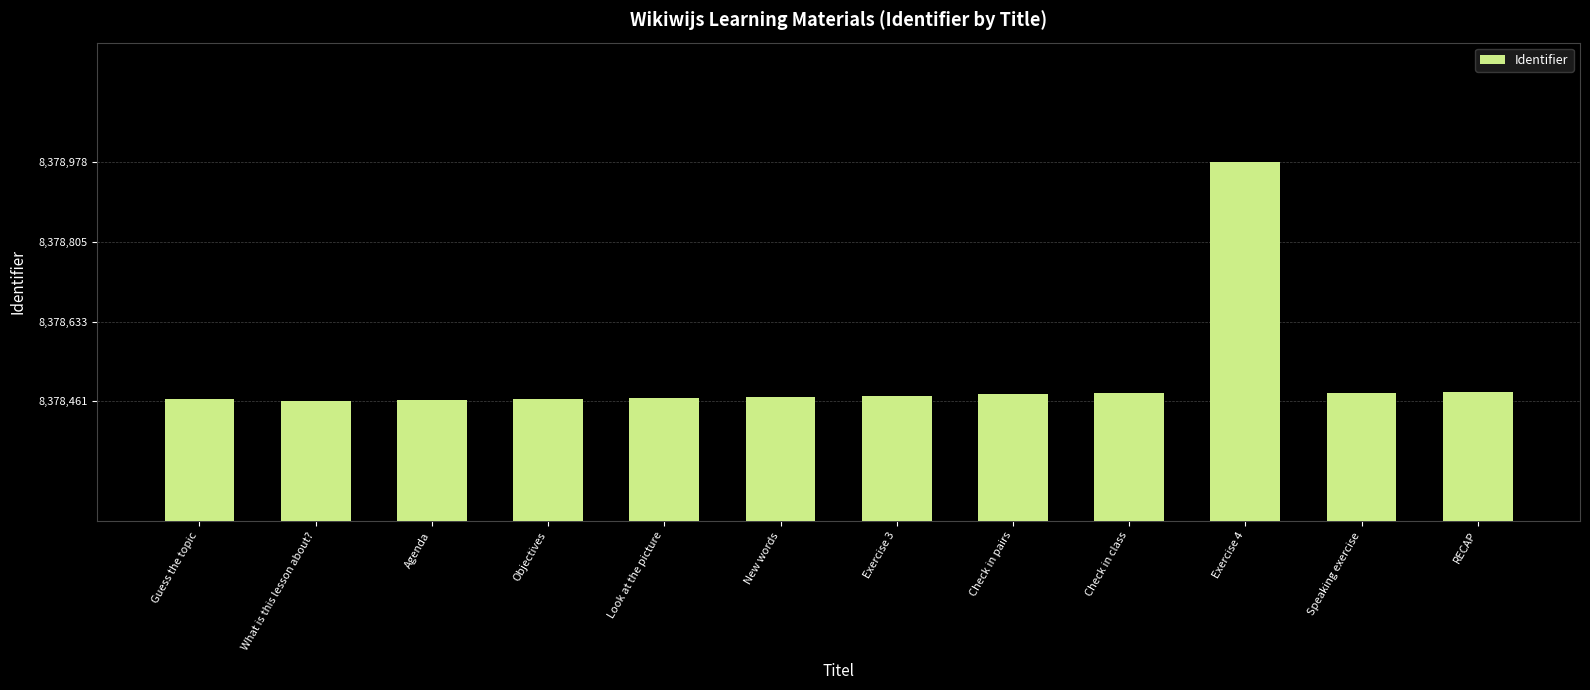

What is the label of the 1st bar from the left?

Guess the topic